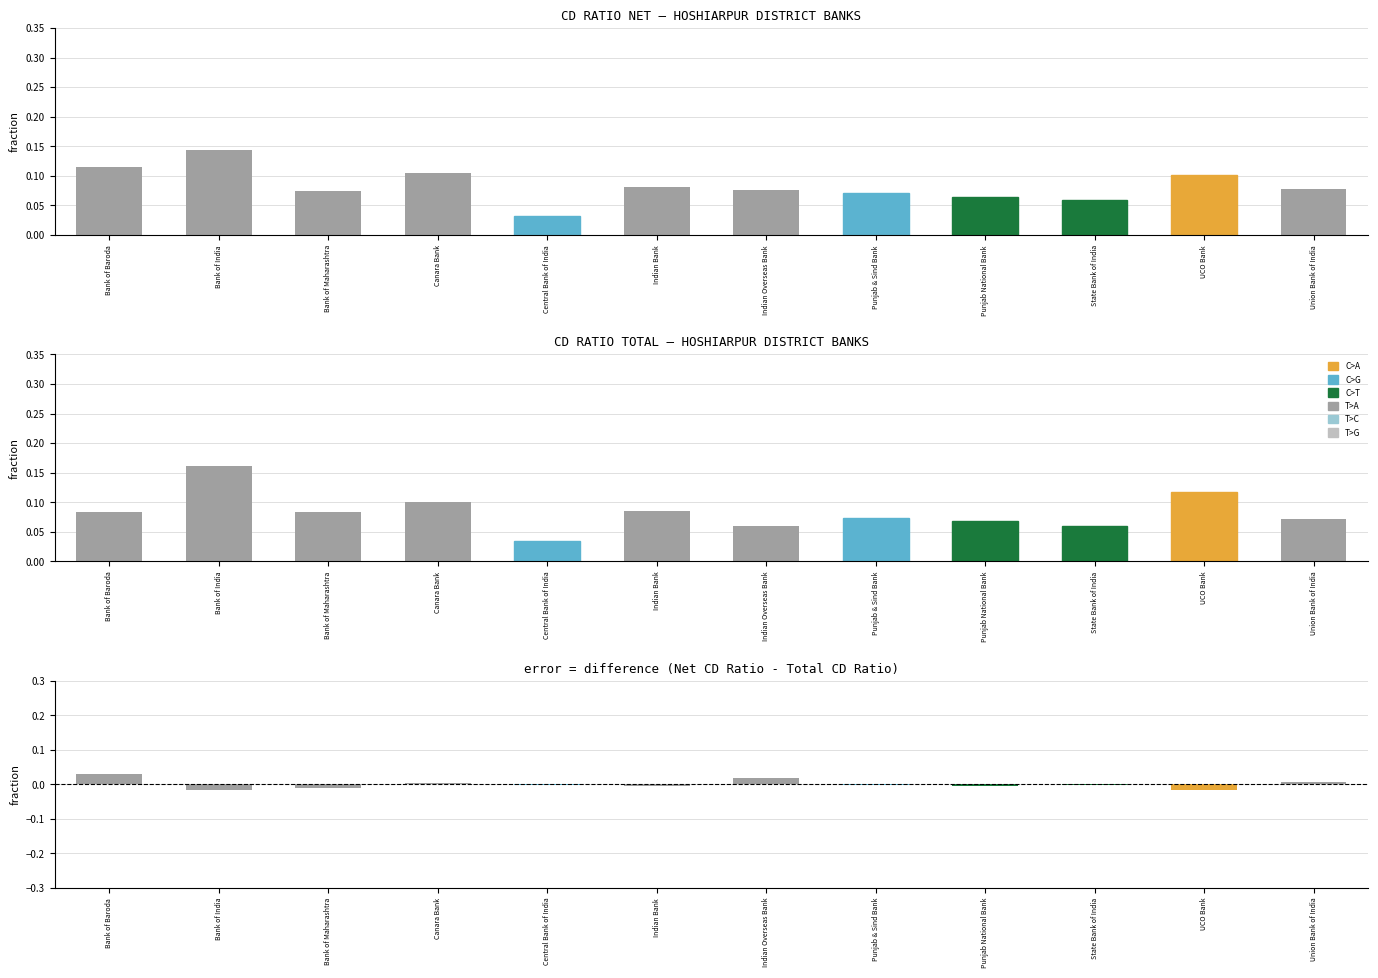

What is the sum of all T>A values?

1.0